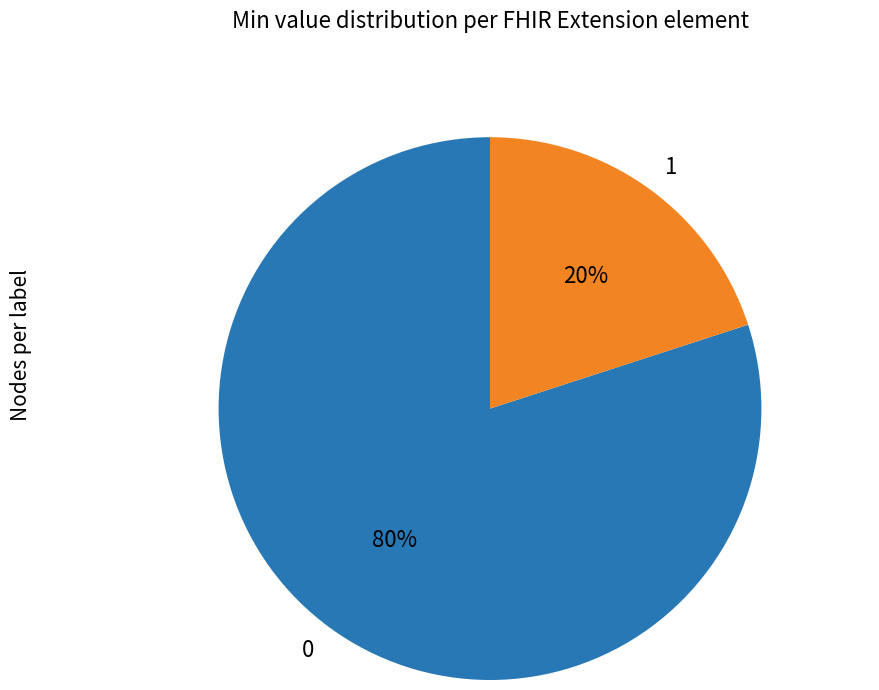

Count the number of slices in the pie.

2